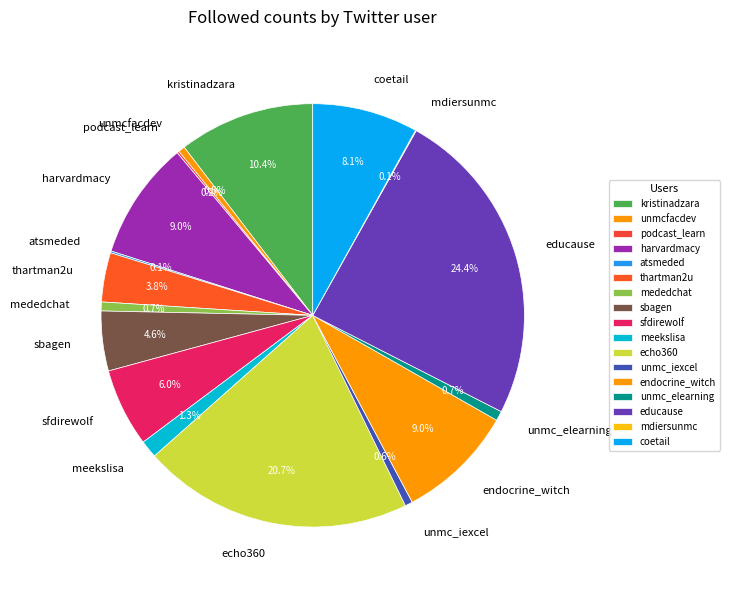

Does meekslisa account for over 50% of the chart?

No